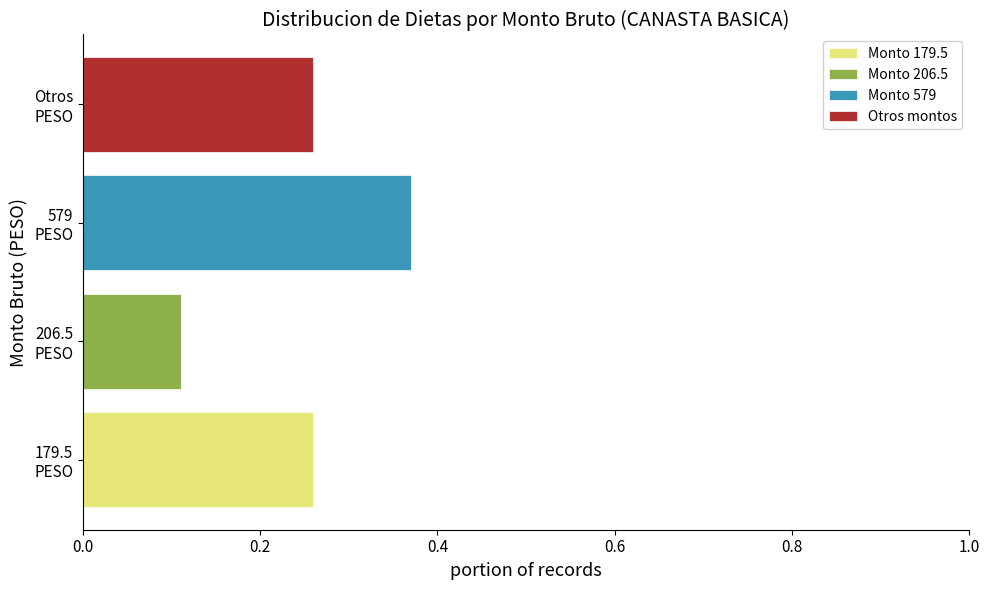

How many categories are shown in the chart?

4